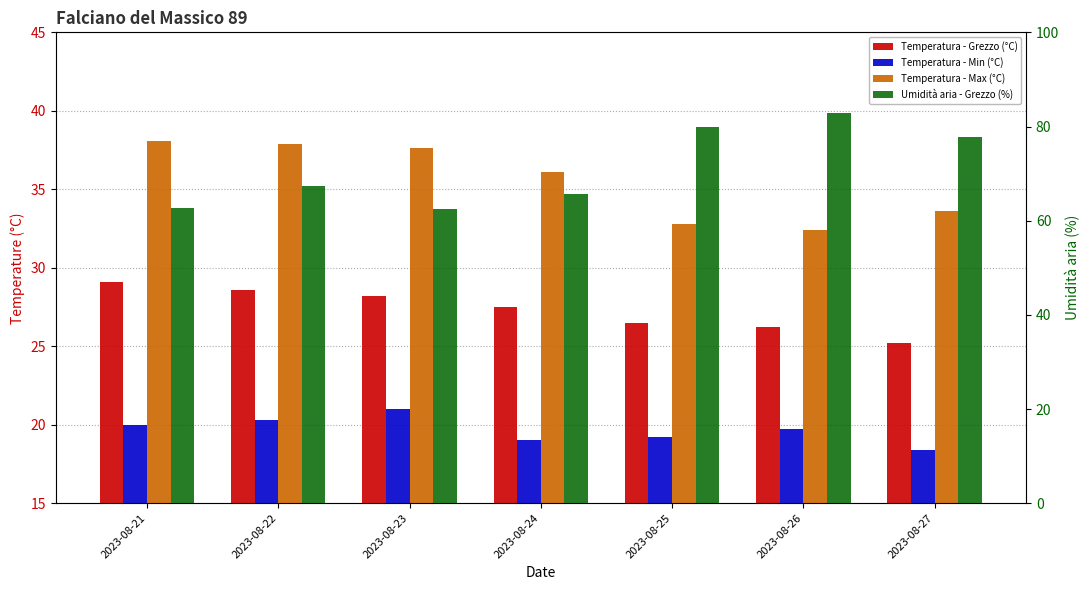

How many values in the Temperatura aria - Min series are below 19?

1